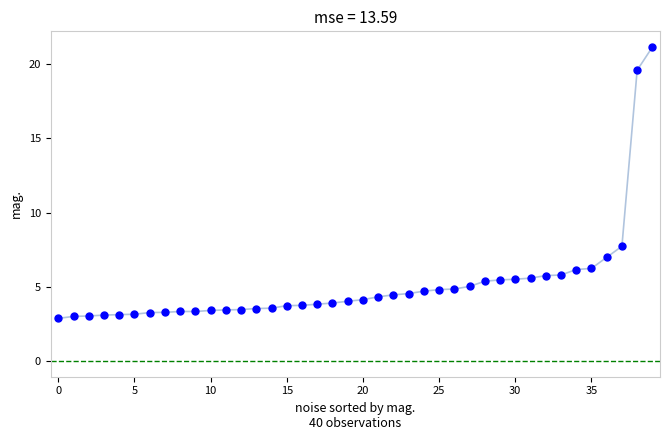

What Y value in the scatter plot is closest to 12?

7.7